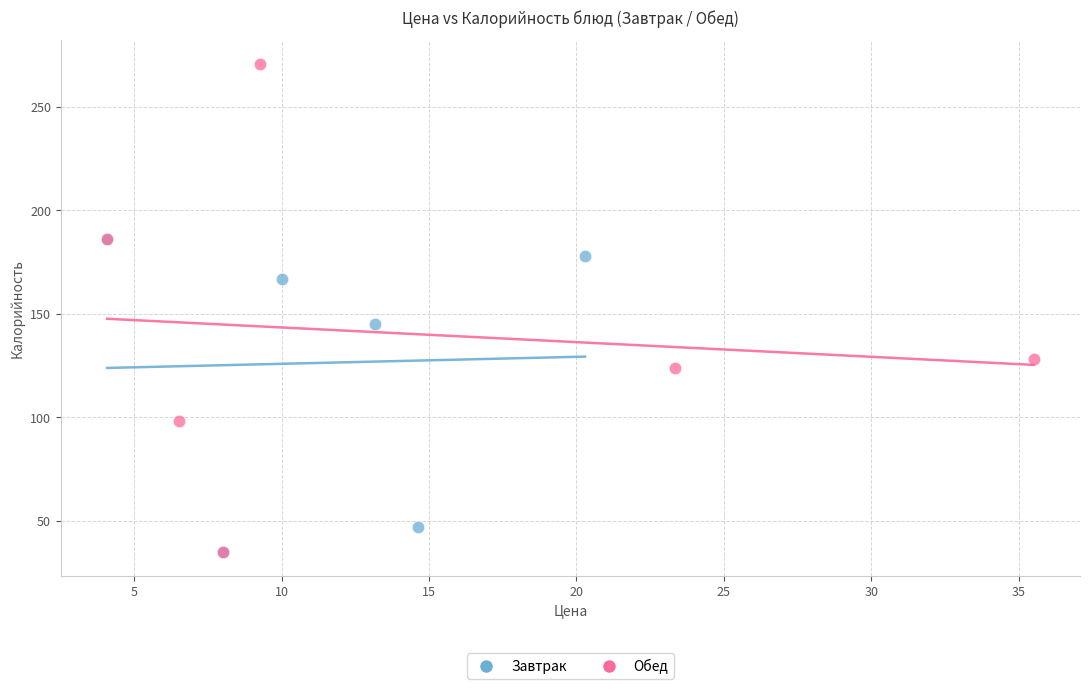

What are all the series names shown in the legend?

Завтрак, Обед